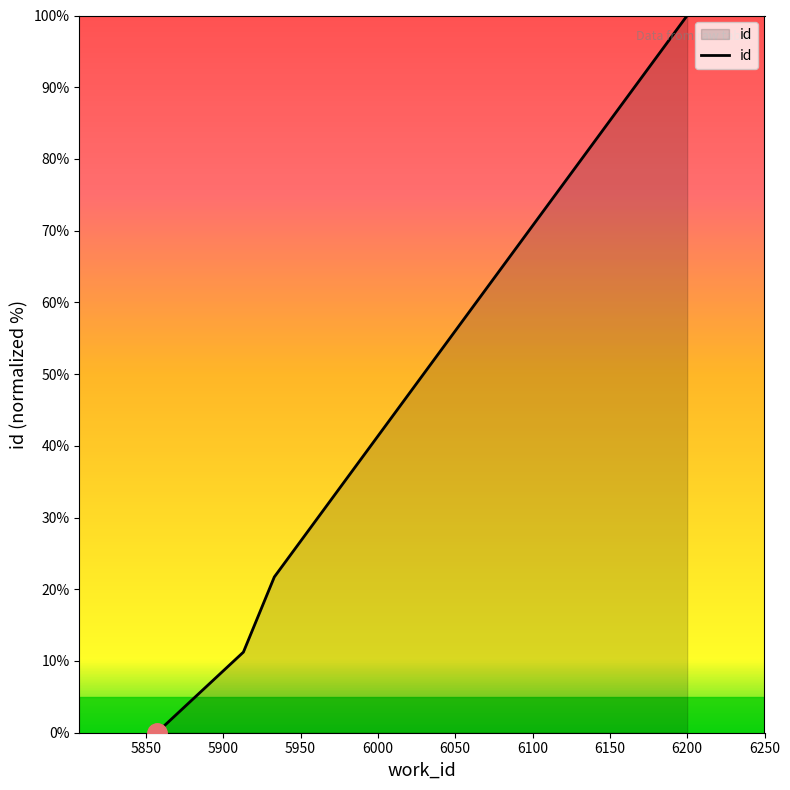

What is the average value?

33.2